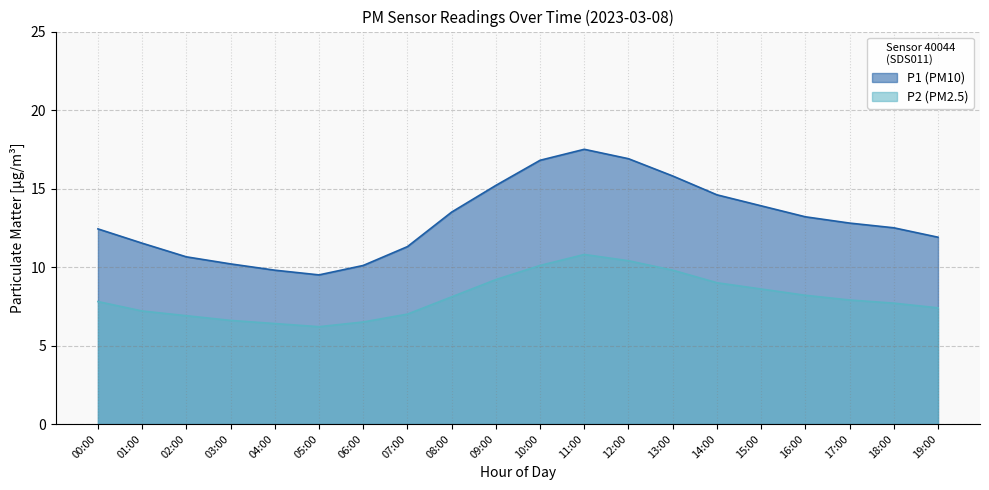

What are all the series names shown in the legend?

P1, P2